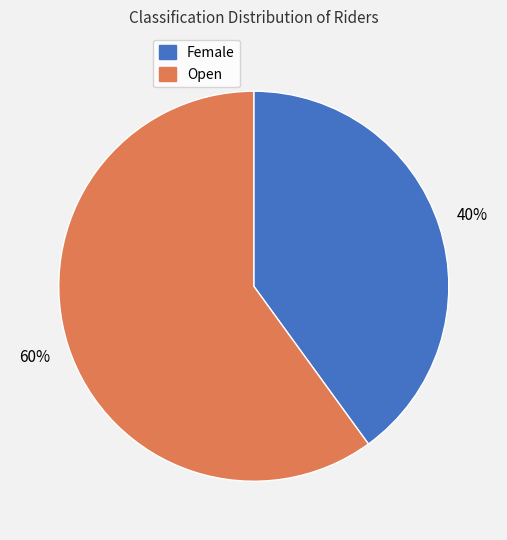

How many segments does this pie chart have?

2